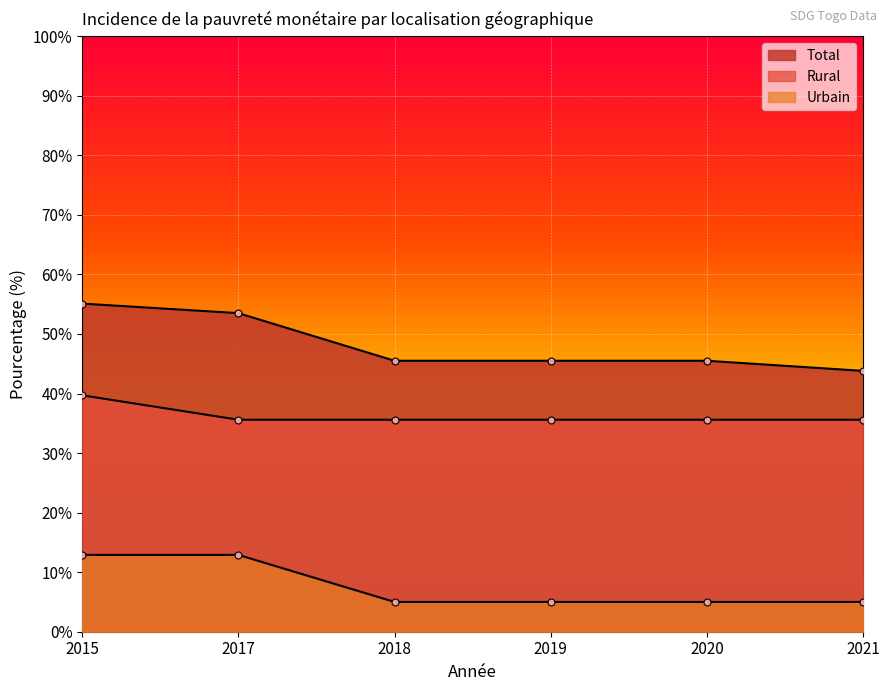

What are all the series names shown in the legend?

Total, Rural, Urbain